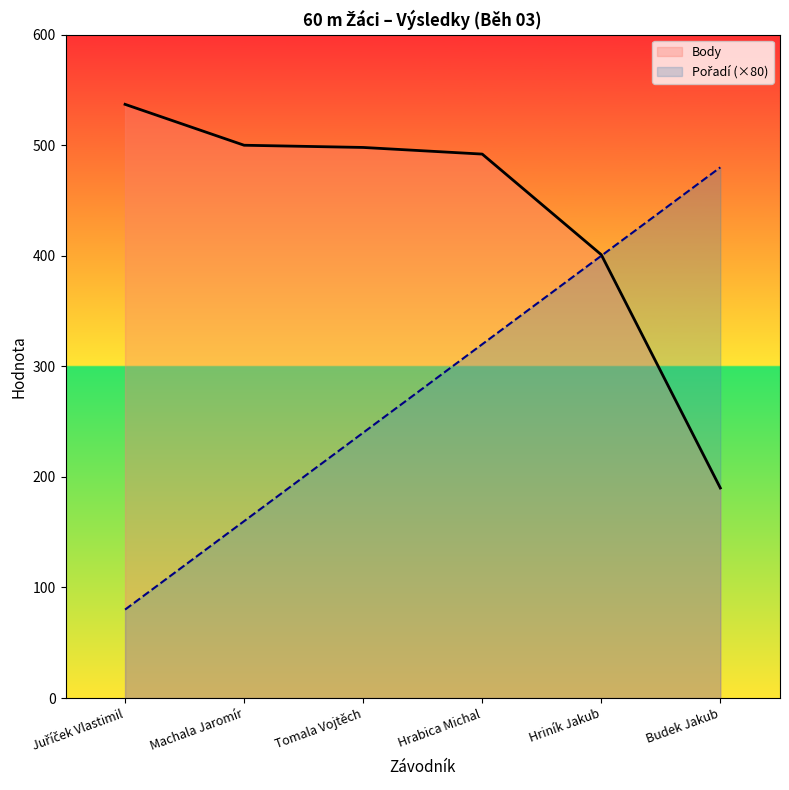

How many series are shown in this chart?

2